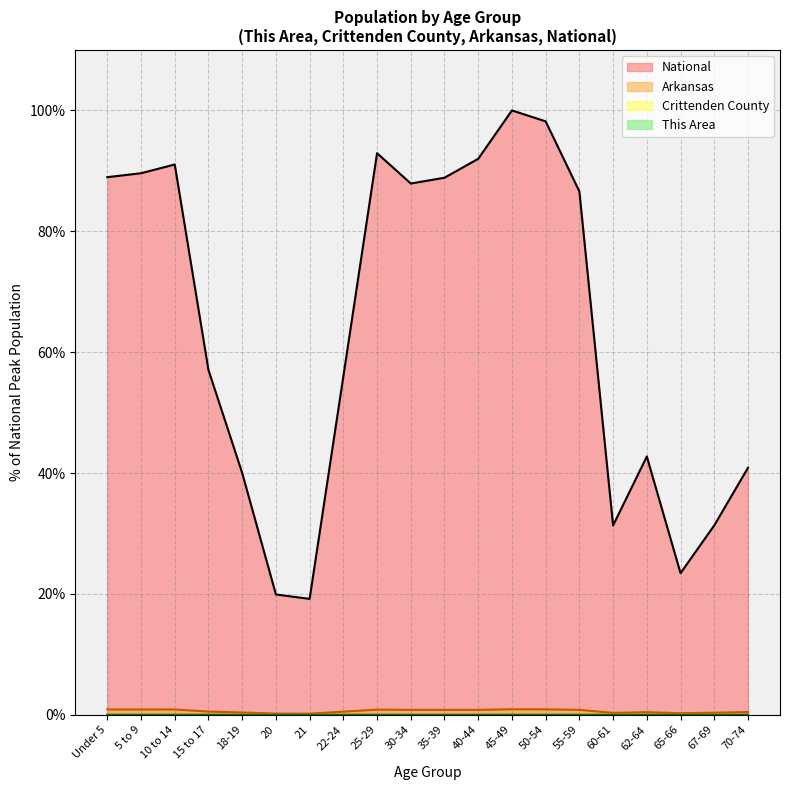

At which category does Crittenden County reach its first local valley?

5 to 9